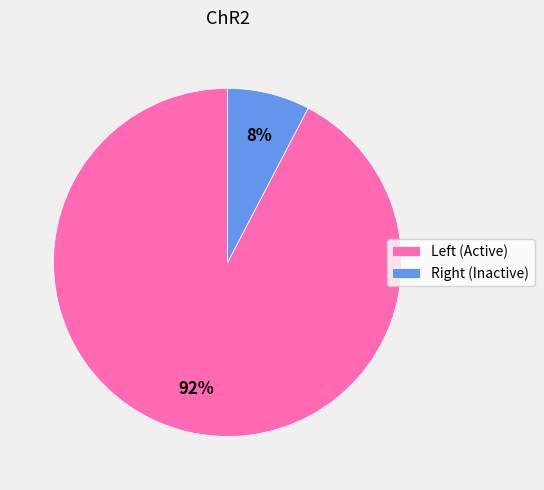

How many segments does this pie chart have?

2